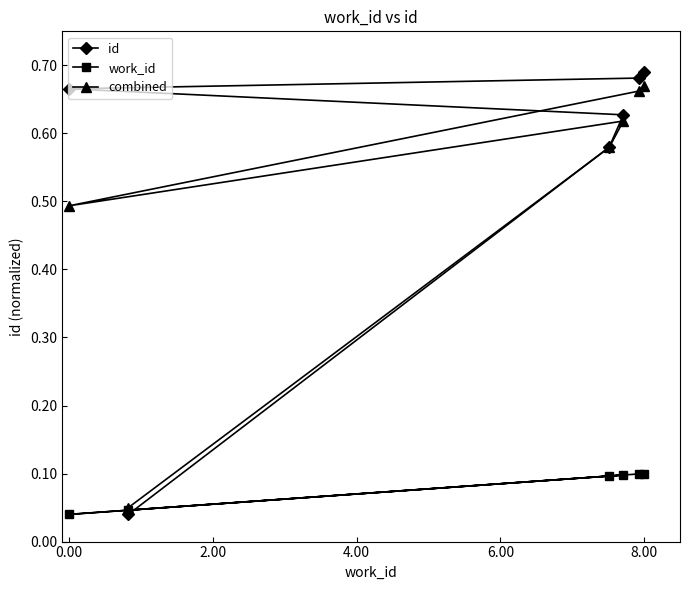

Which series has the largest total across all categories?

id